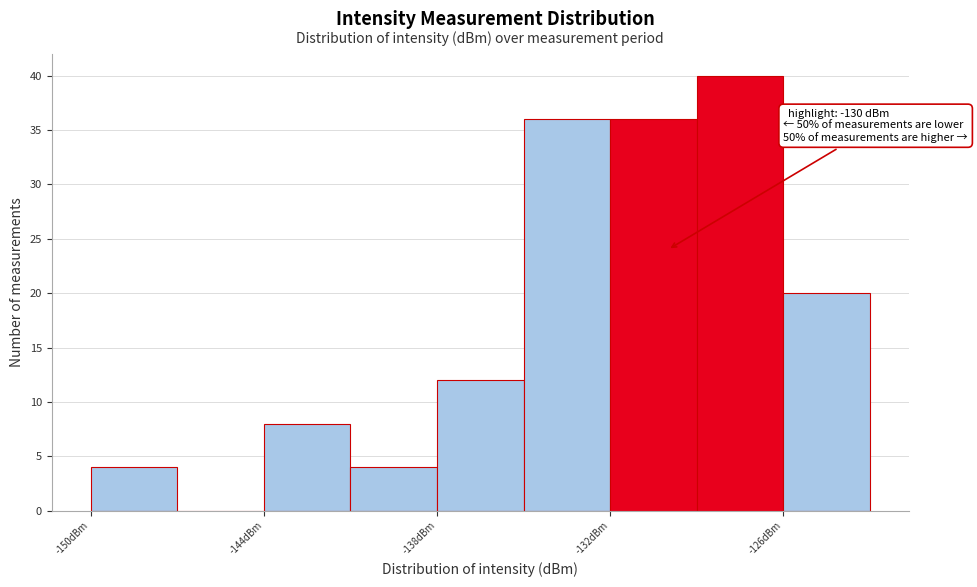

Read against the x-axis, roughly where is the centre of the tallest bar?

-127